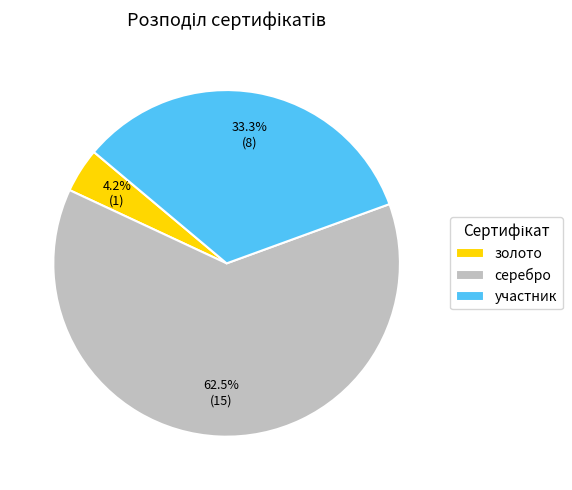

Is there a majority slice in this chart?

Yes